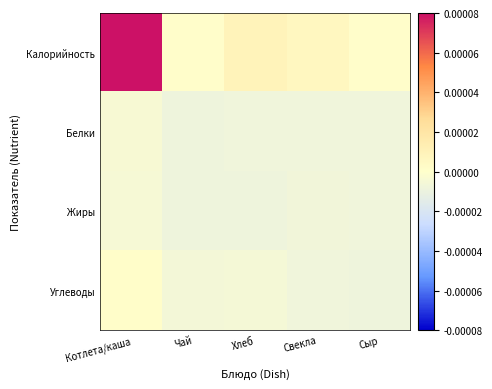

Which category has the highest value across all series?

Котлета/каша